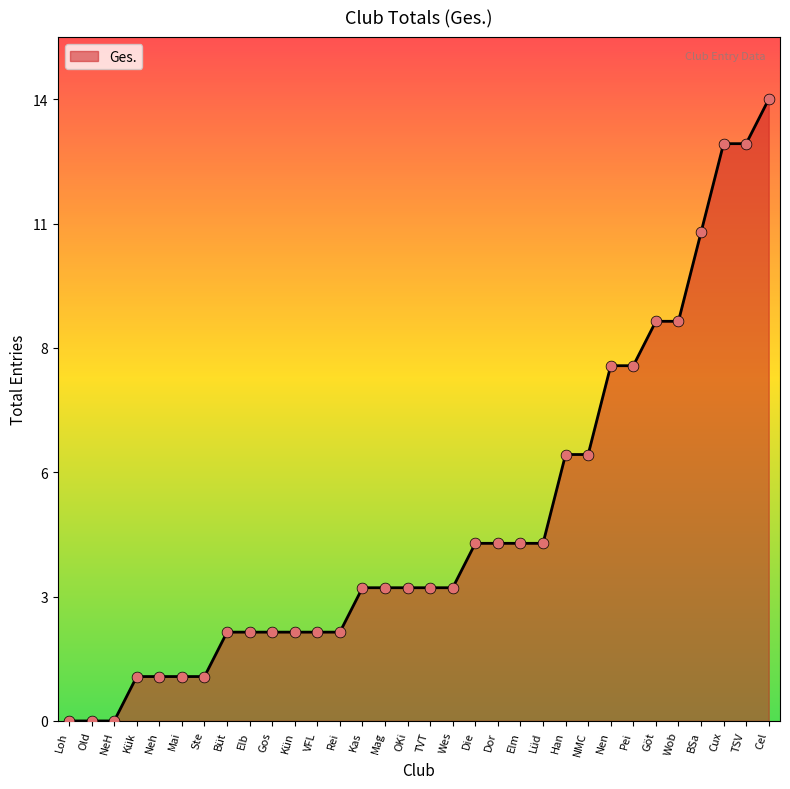

What is the ratio of the value at Rei to the value at Nen?

0.2